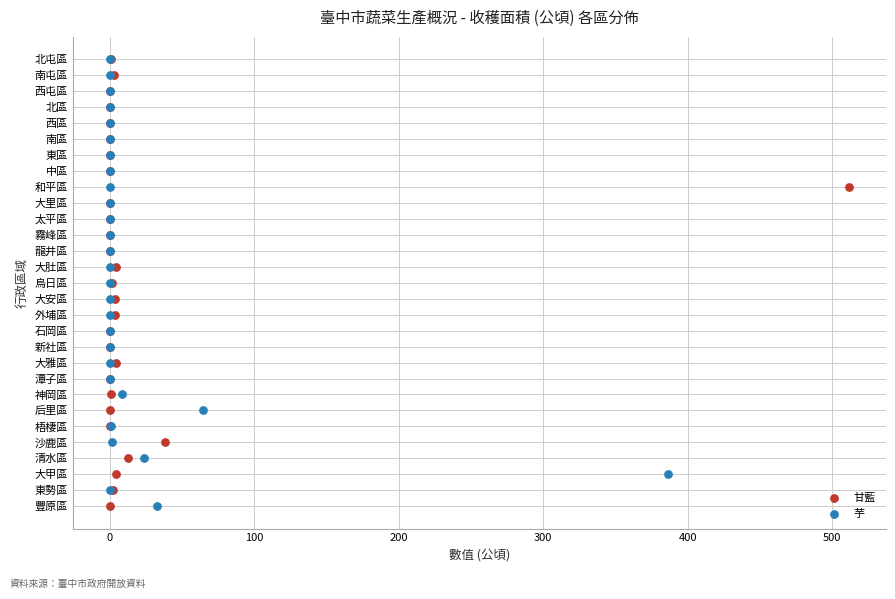

What are all the series names shown in the legend?

甘藍, 芋